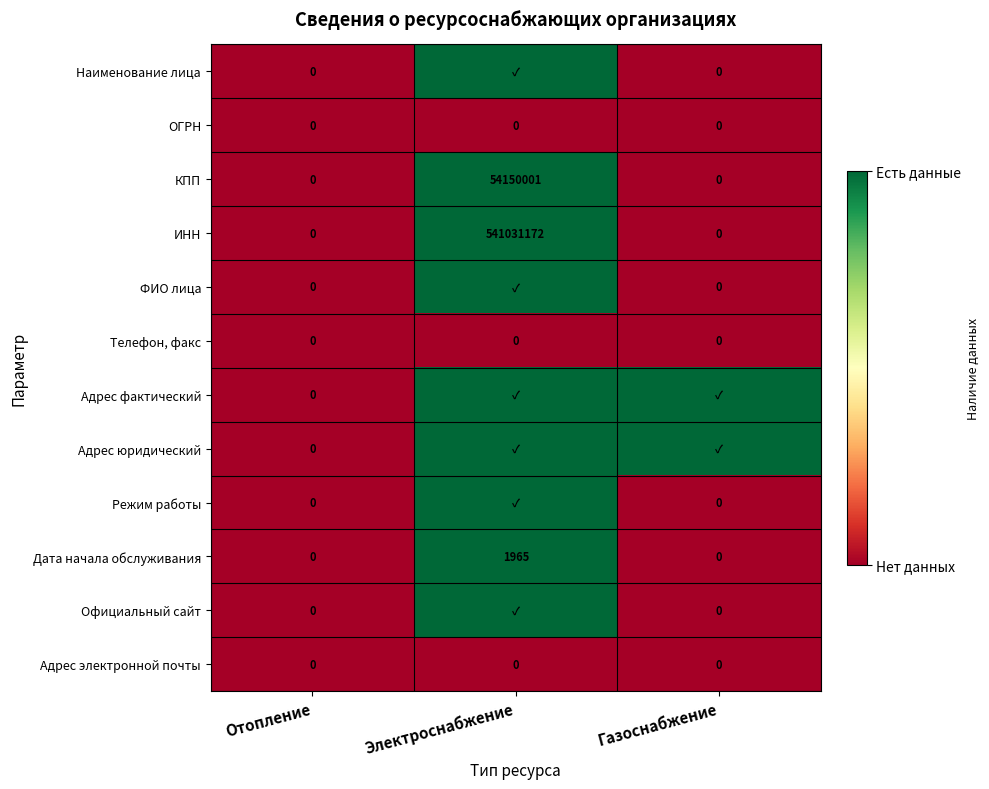

Is the value of ИНН at Электроснабжение greater than the value of Дата начала обслуживания at Электроснабжение?

Yes